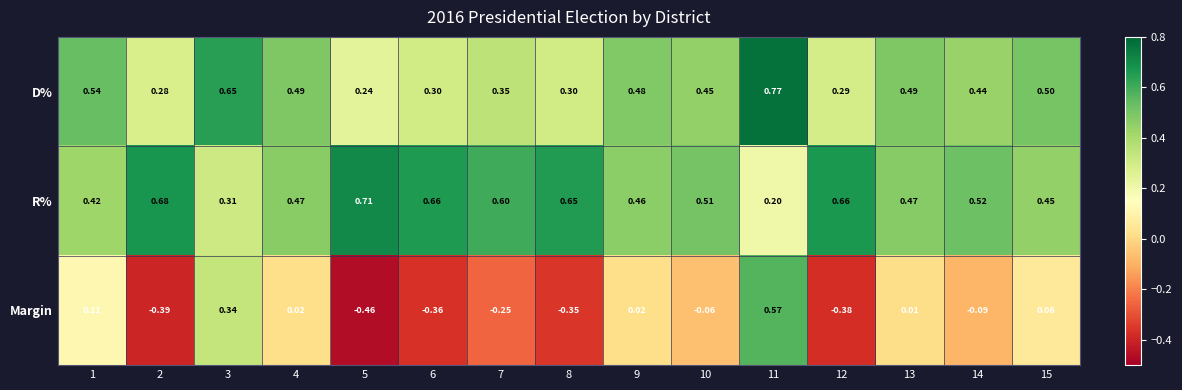

Which series has the largest range (max minus min)?

Margin